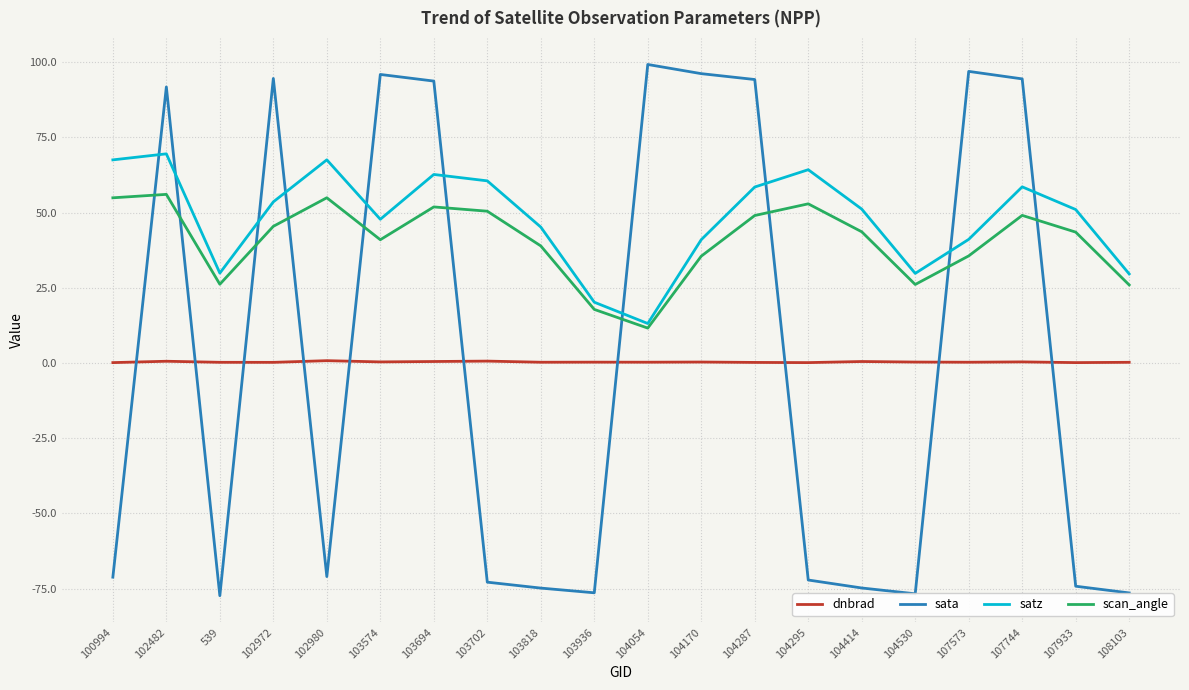

Rank the series at 102980 from lowest to highest value.

sata, dnbrad, scan_angle, satz